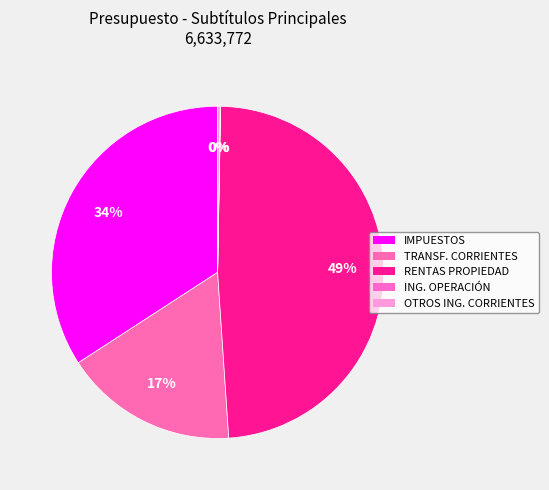

Which category has the smallest portion of the pie?

INGRESOS DE OPERACIÓN